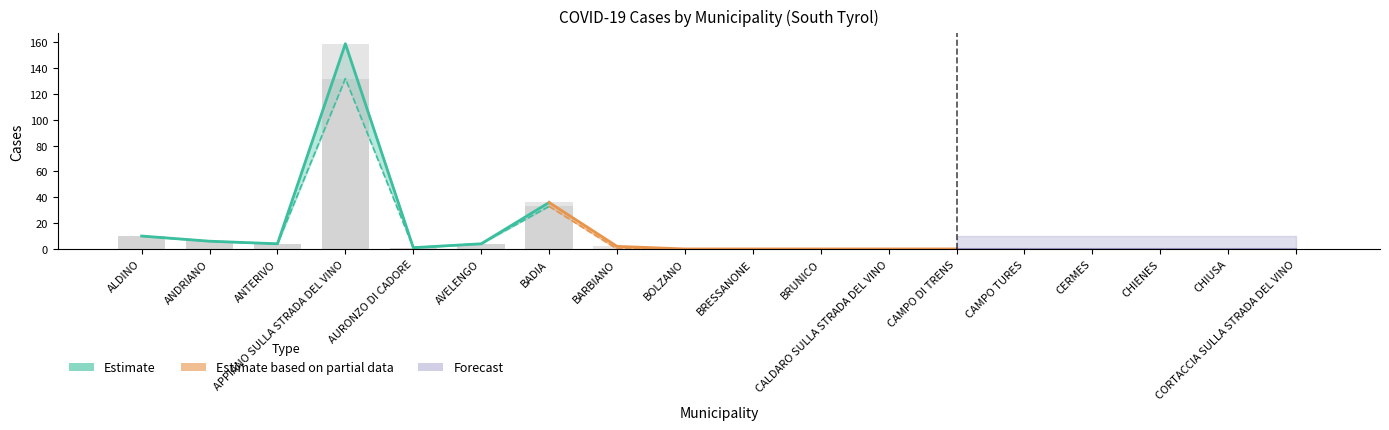

The value of totali_14 at CHIENES is -68. True or false?

False